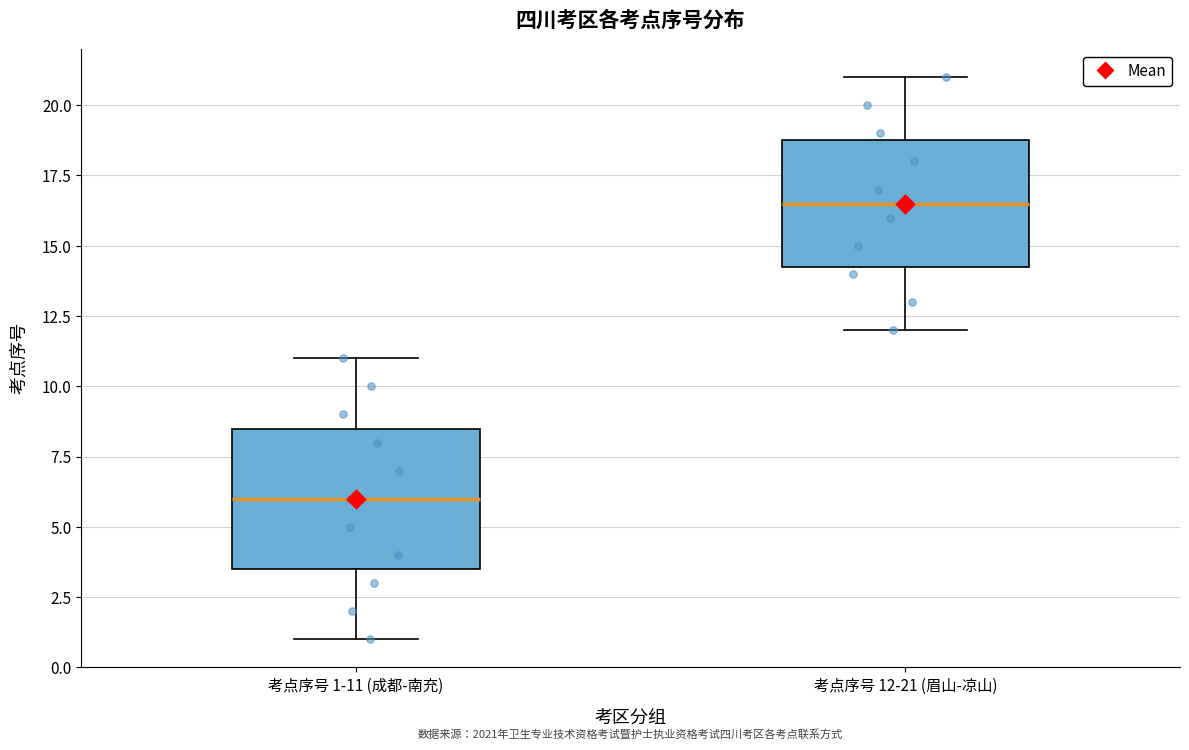

Reading left to right, transcribe this box plot: for each box, give where its median line is, the range the box spans, and where its two whiskers end, as read against the y-axis. The values are not printed on the chart, so give them approximately, as read against the axis.

考点序号 1-11 (成都-南充): median 6.0, box 3.5 to 8.5, whiskers 1.0 to 11.0
考点序号 12-21 (眉山-凉山): median 16.5, box 14.5 to 19.0, whiskers 12.0 to 21.0